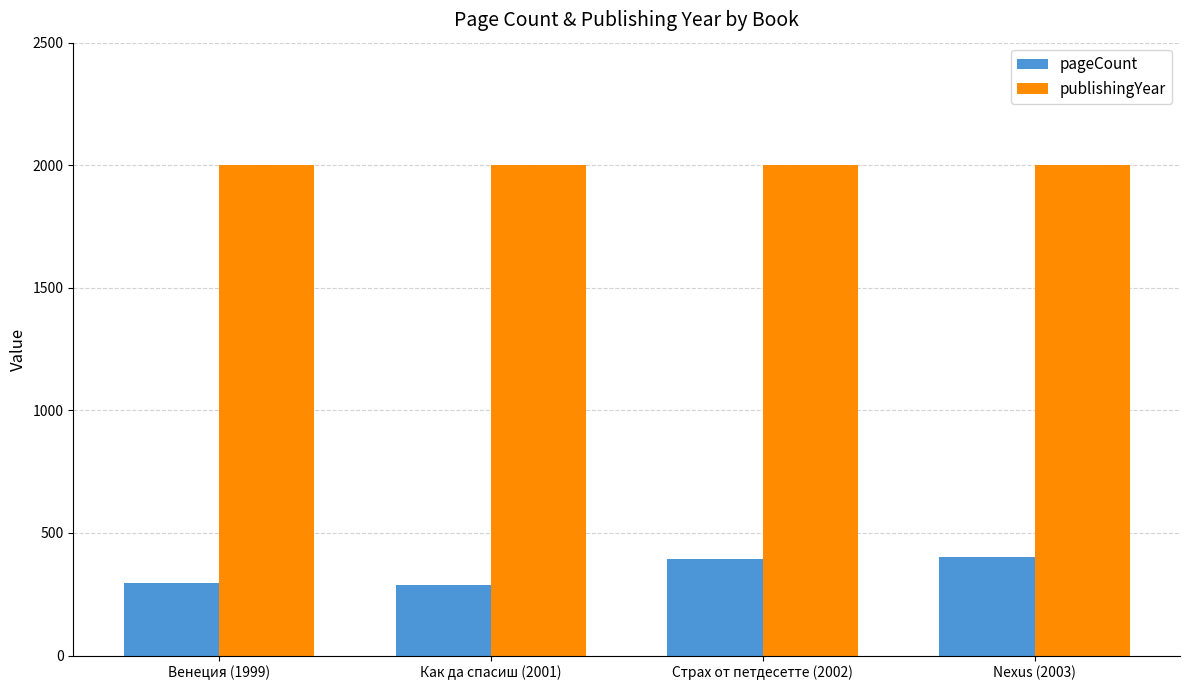

Which series has the largest range (max minus min)?

pageCount